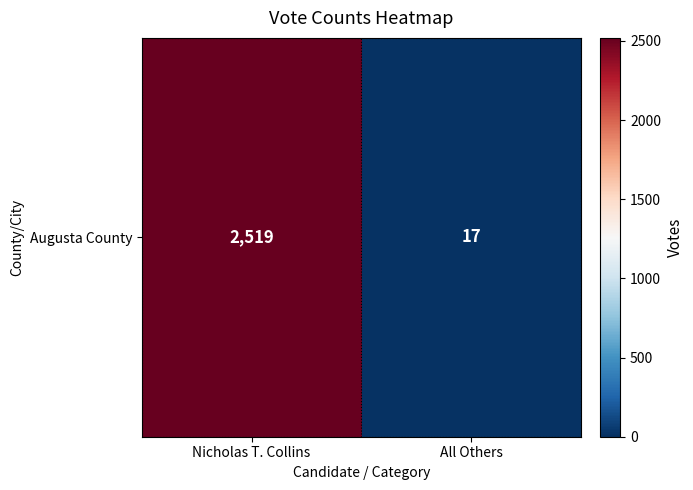

Reading left to right, transcribe all the data shown in this chart.

2519	17